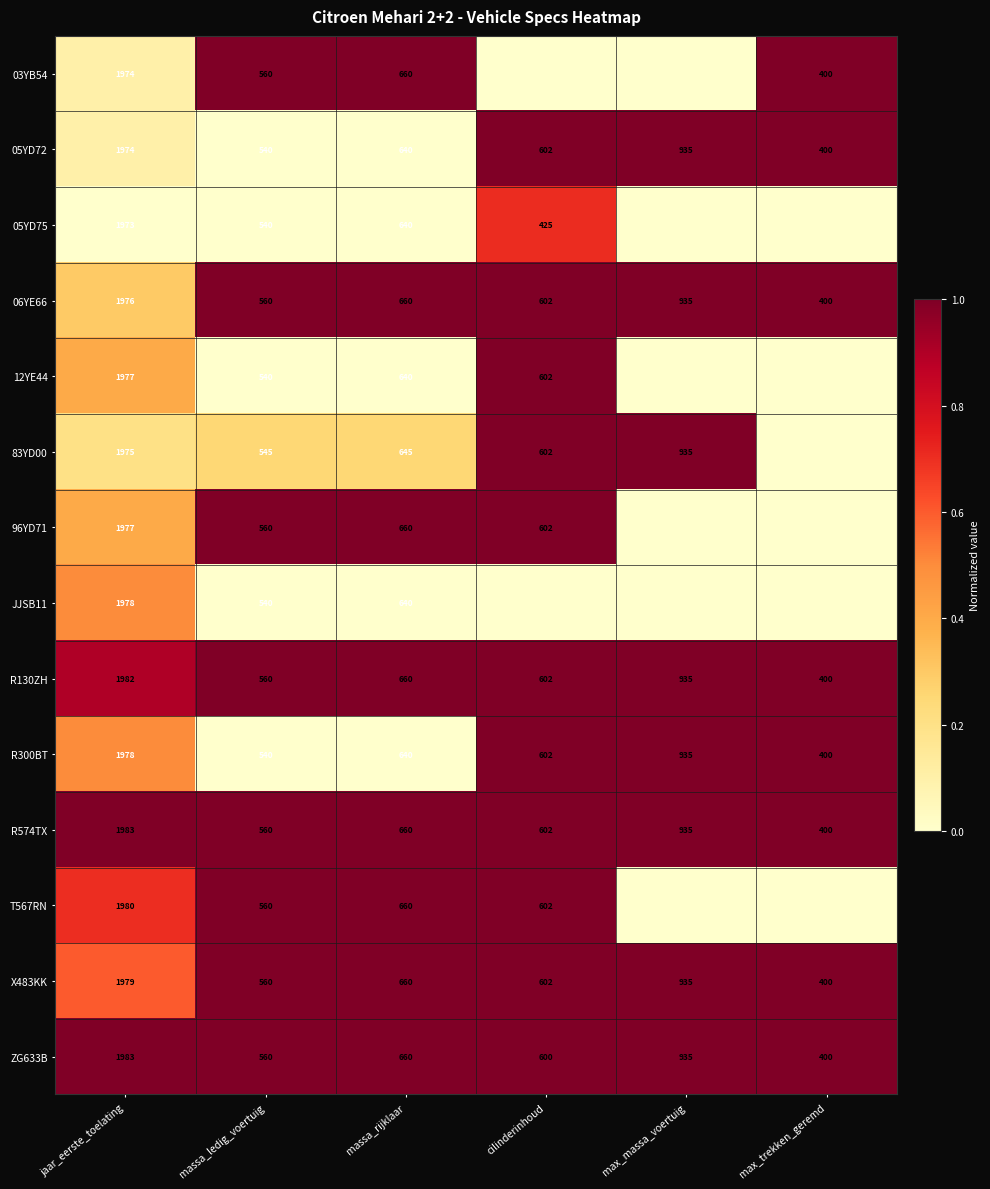

Count the number of data series in this chart.

14